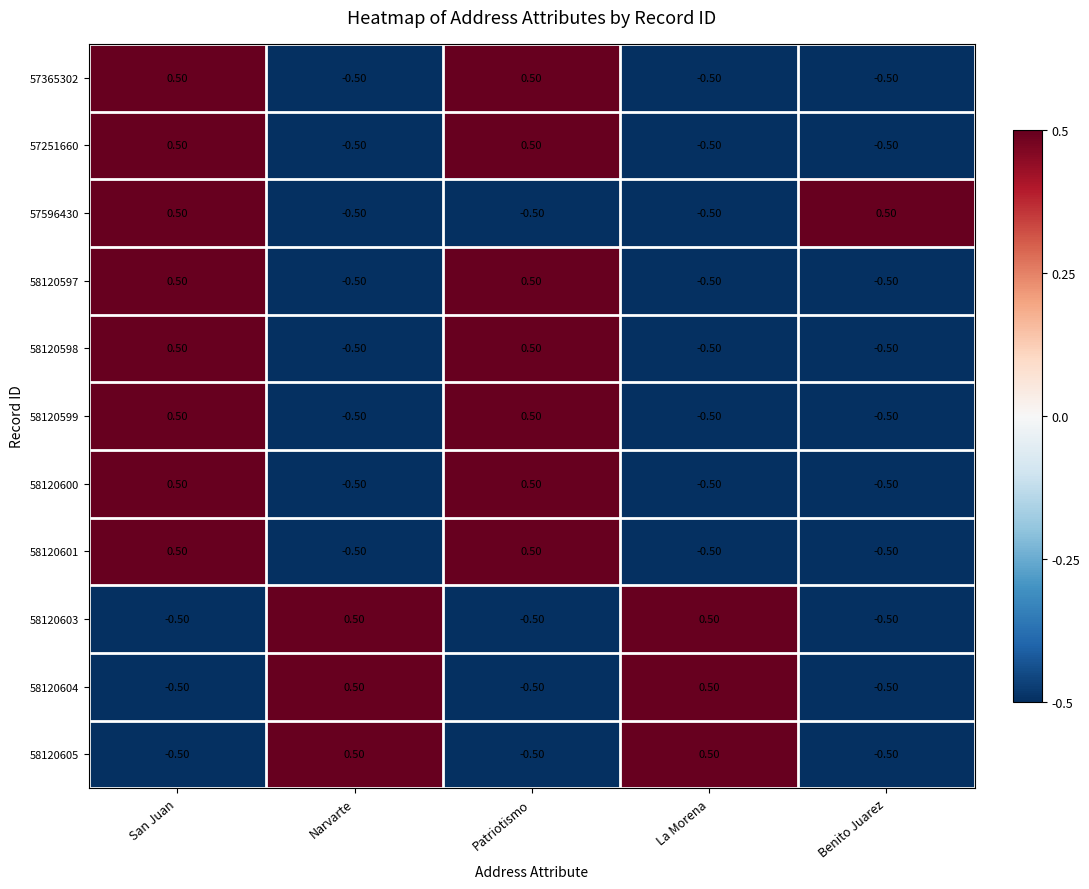

At which label does 57596430 first exceed 0?

San Juan